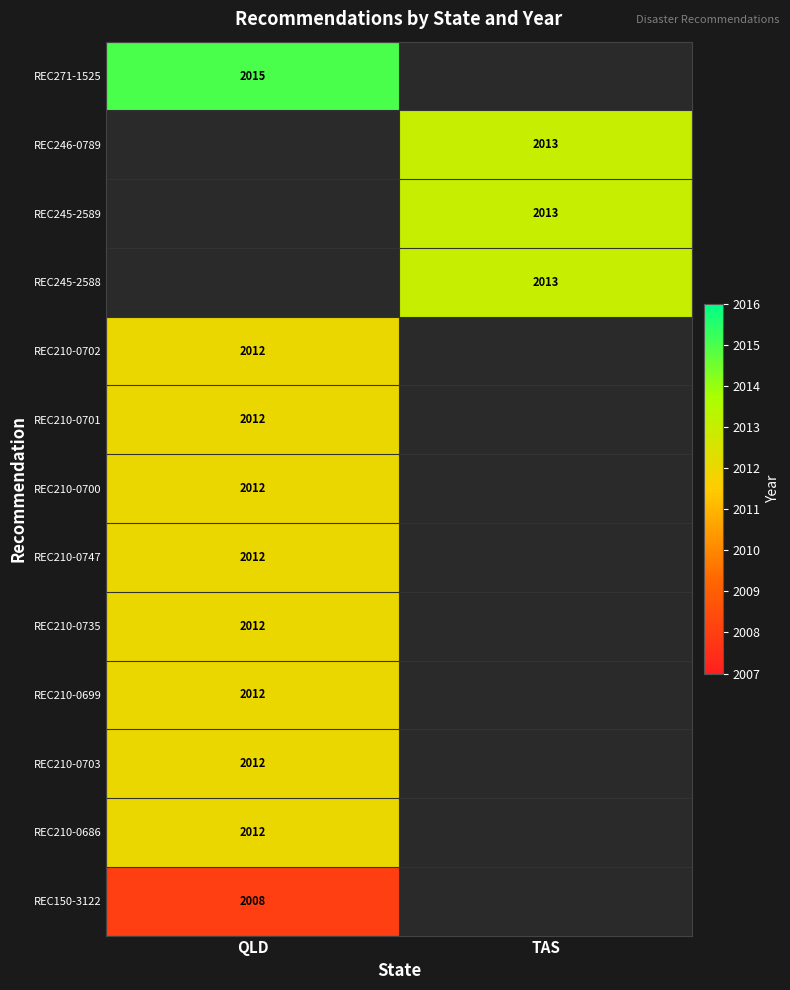

The value of REC210-0703 at QLD is 2012. True or false?

True